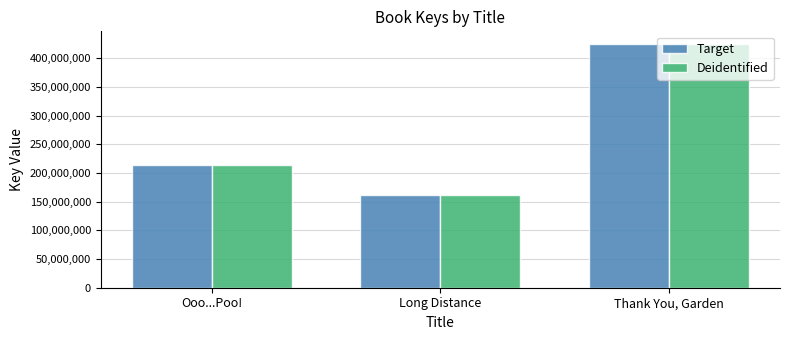

What are all the series names shown in the legend?

Target, Deidentified